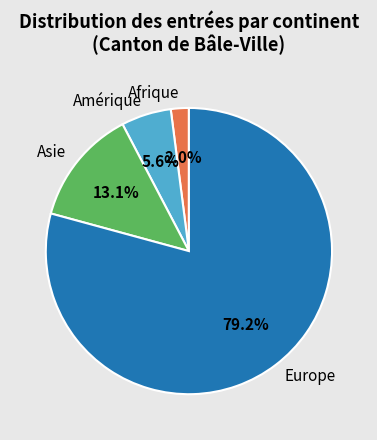

Does Europe represent more than half of the total?

Yes